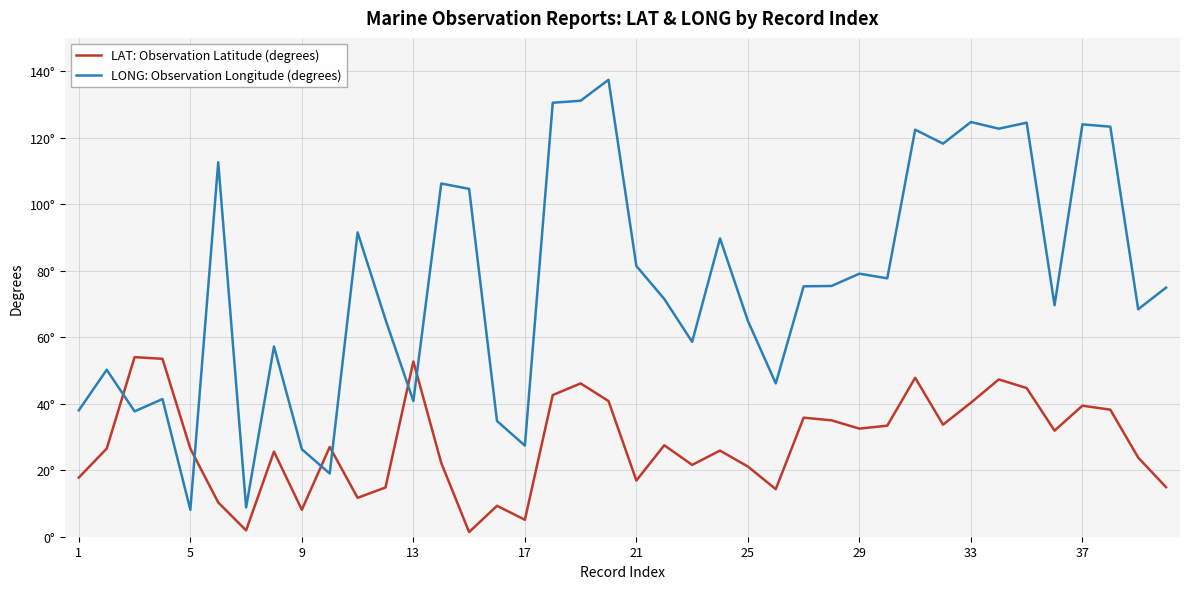

Does the chart display data point markers on the line(s)?

No